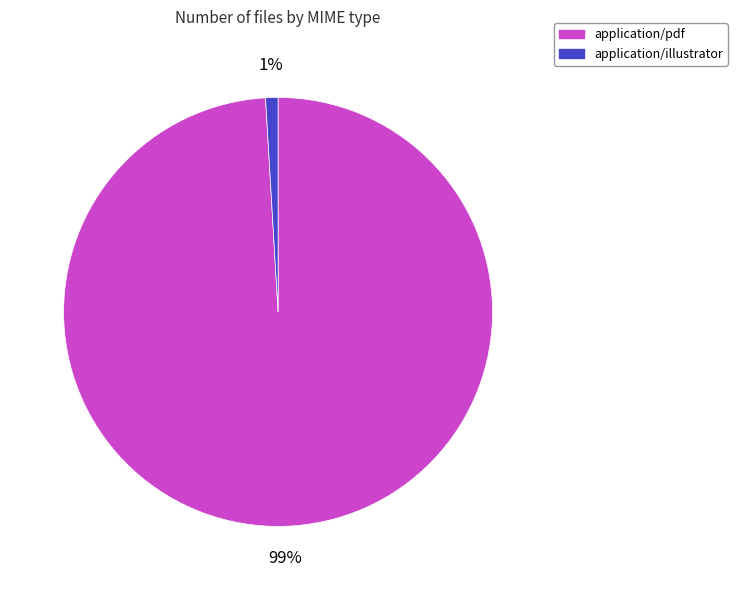

Which has a higher value, application/illustrator or application/pdf?

application/pdf